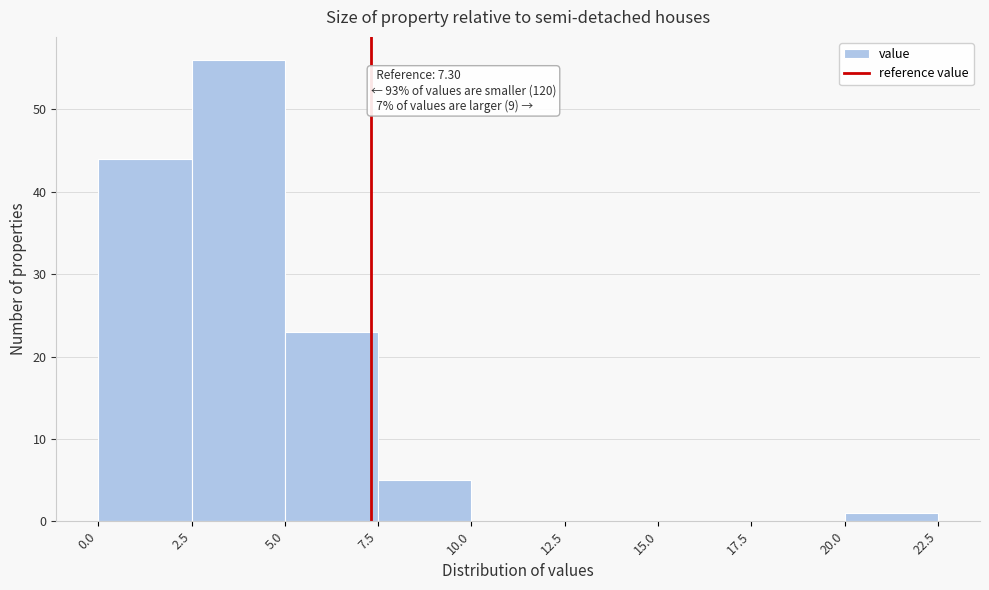

Over which range of the x-axis is the bar tallest?

2.5 to 5.0